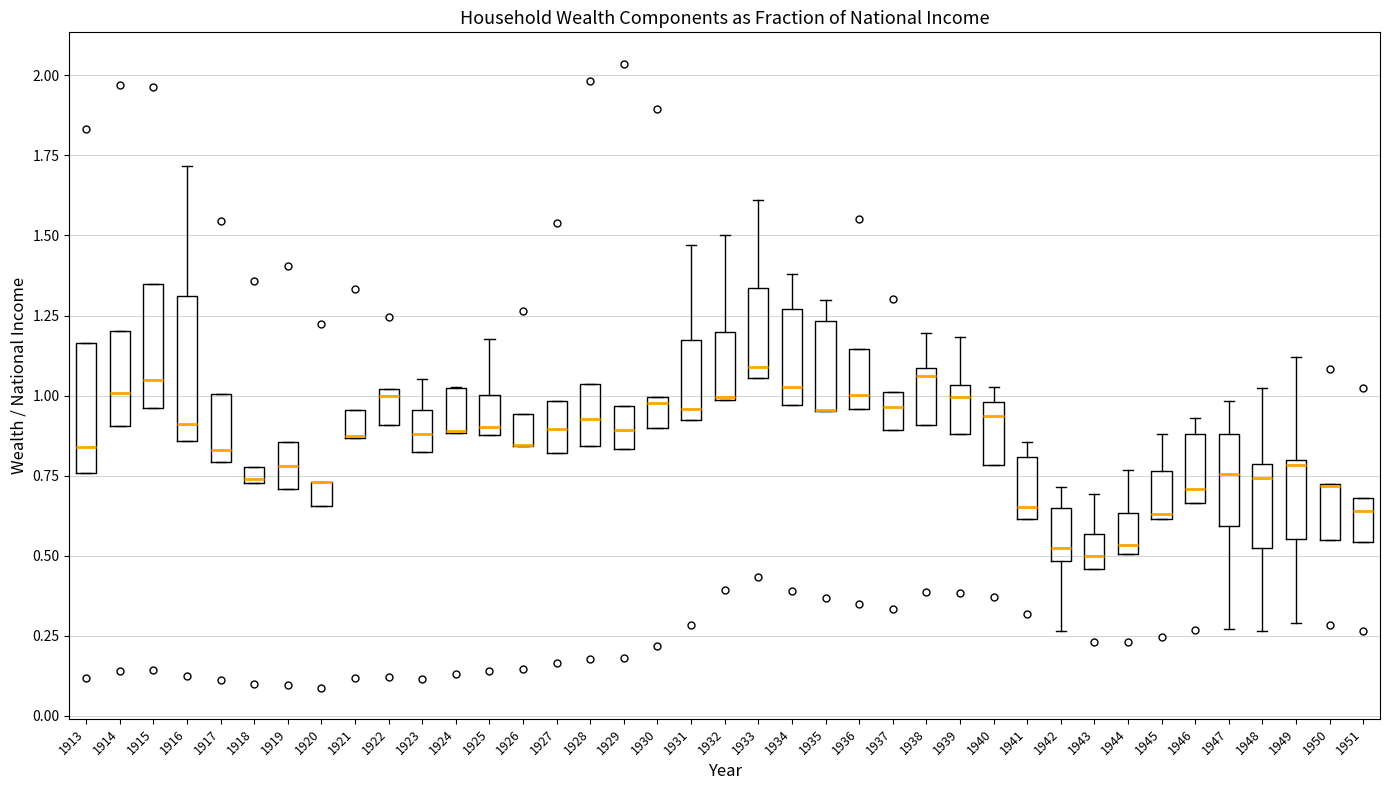

Where is the lower edge of the box at x = 1935 on the y-axis? The values are not printed on the chart, so give them approximately, as read against the axis.

0.95